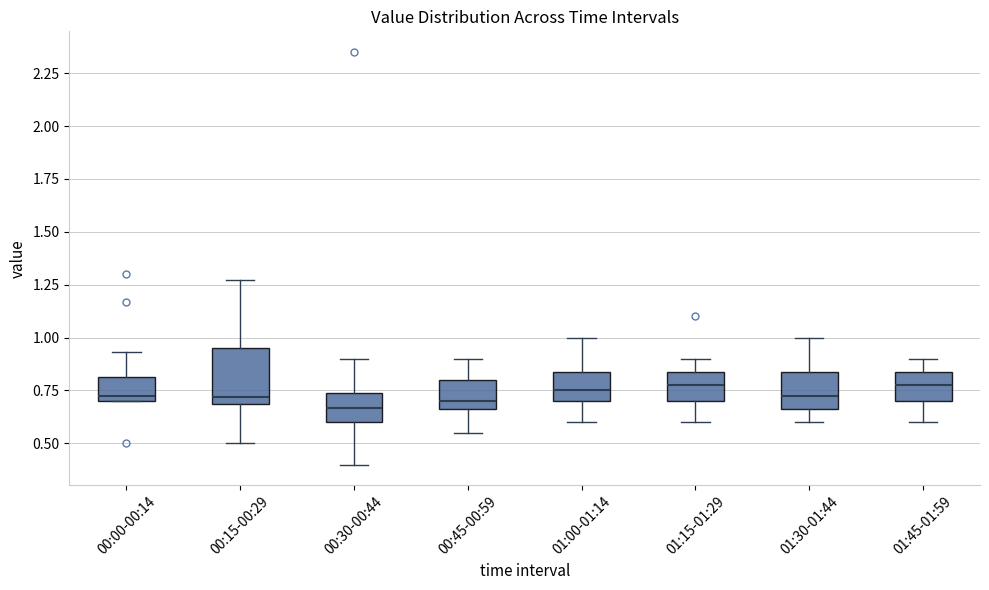

Reading left to right, transcribe this box plot: for each box, give where its median line is, the range the box spans, and where its two whiskers end, as read against the y-axis. The values are not printed on the chart, so give them approximately, as read against the axis.

00:00-00:14: median 0.75, box 0.70 to 0.80, whiskers 0.70 to 0.95
00:15-00:29: median 0.70 (just above the box's lower edge), box 0.70 to 0.95, whiskers 0.50 to 1.25
00:30-00:44: median 0.65, box 0.60 to 0.75, whiskers 0.40 to 0.90
00:45-00:59: median 0.70, box 0.65 to 0.80, whiskers 0.55 to 0.90
01:00-01:14: median 0.75, box 0.70 to 0.85, whiskers 0.60 to 1.00
01:15-01:29: median 0.80, box 0.70 to 0.85, whiskers 0.60 to 0.90
01:30-01:44: median 0.75, box 0.65 to 0.85, whiskers 0.60 to 1.00
01:45-01:59: median 0.80, box 0.70 to 0.85, whiskers 0.60 to 0.90